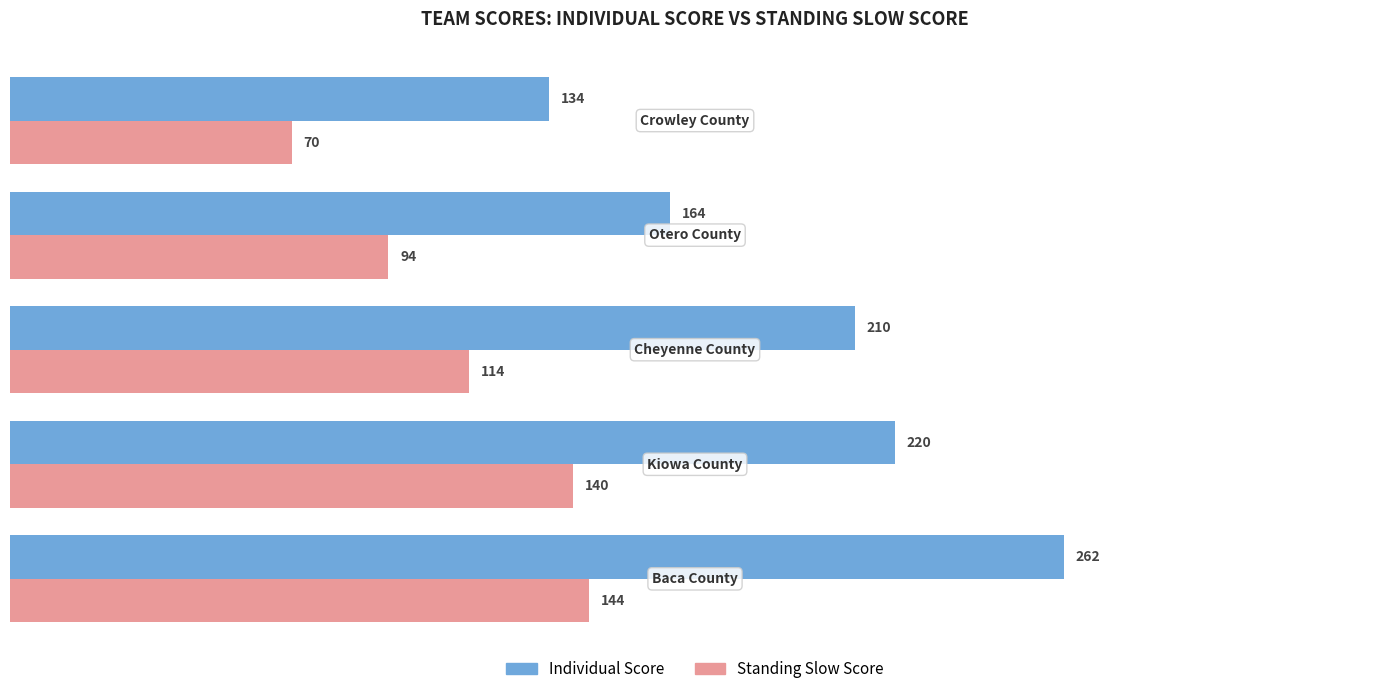

List the series in order of their overall mean, lowest first.

Standing Slow Score, Individual Score